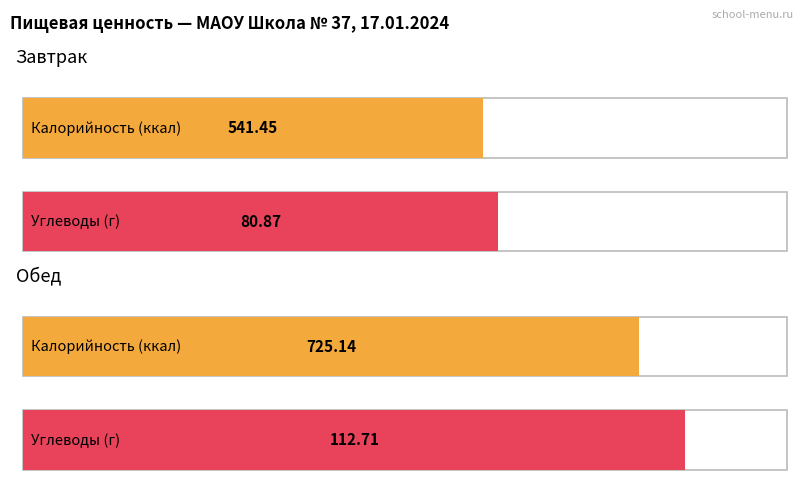

Count the number of categories in the chart.

2